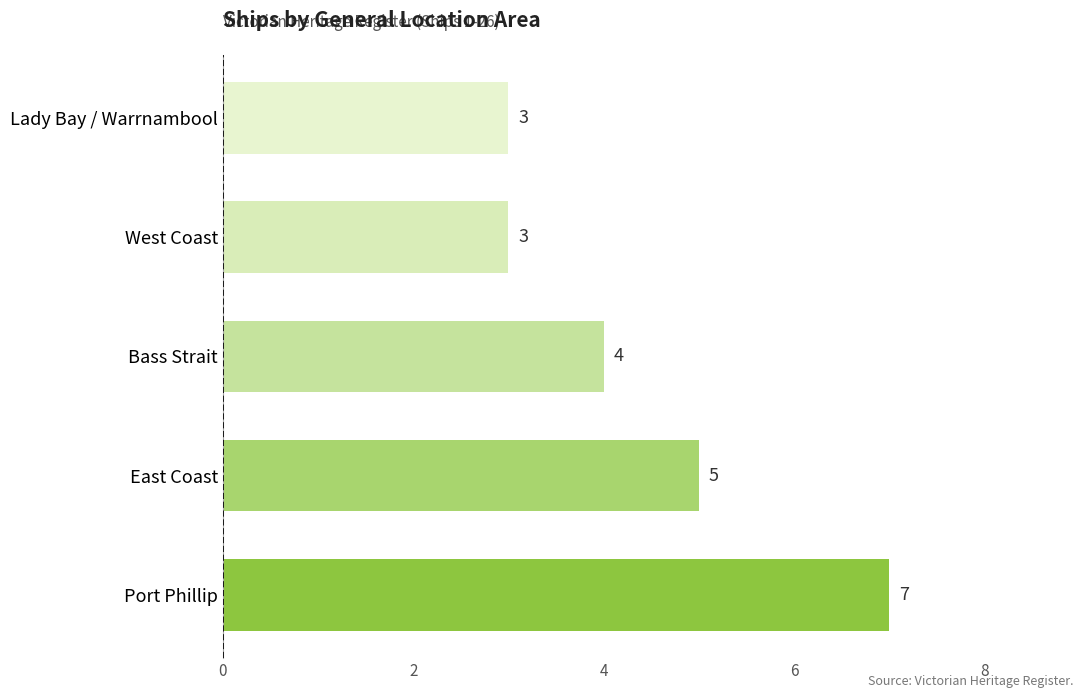

What is the change in value from Port Phillip to West Coast?

-4